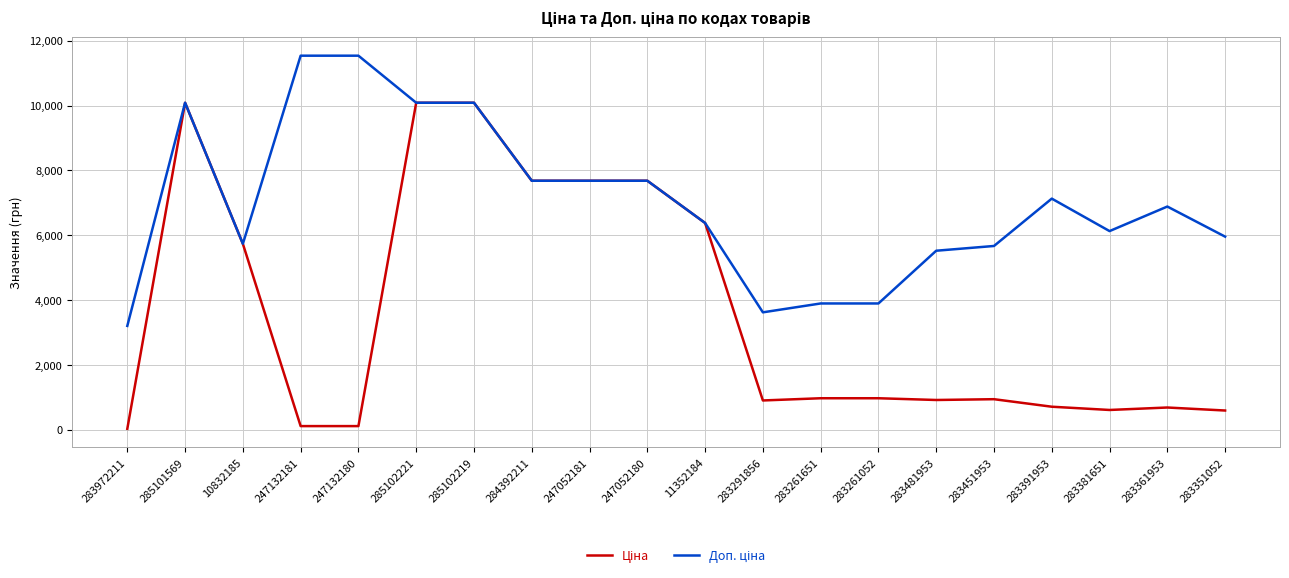

What is the total value across all series at 283361953?

7574.1